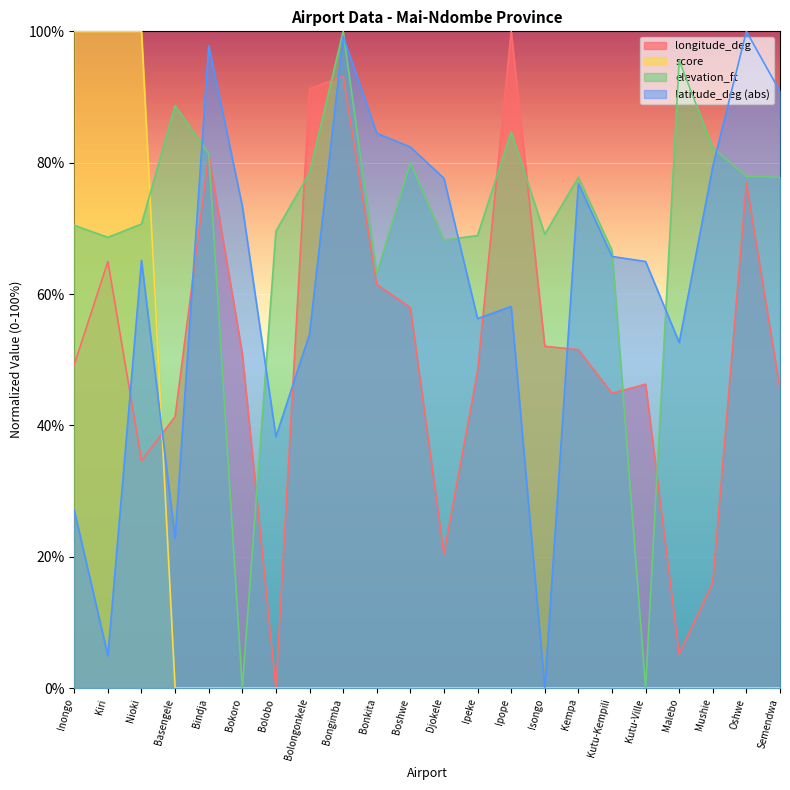

What is the spread (max minus min) of values at Malebo?

95.6